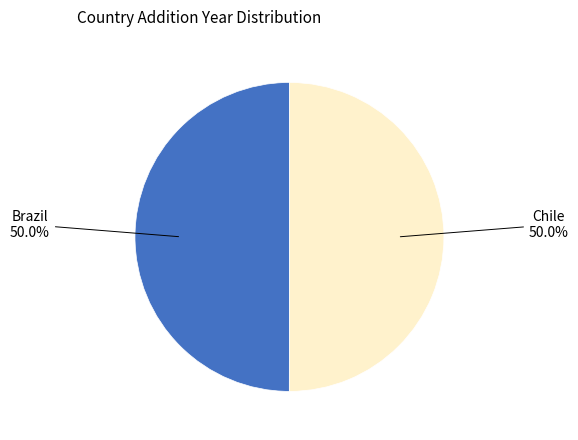

How many segments does this pie chart have?

2